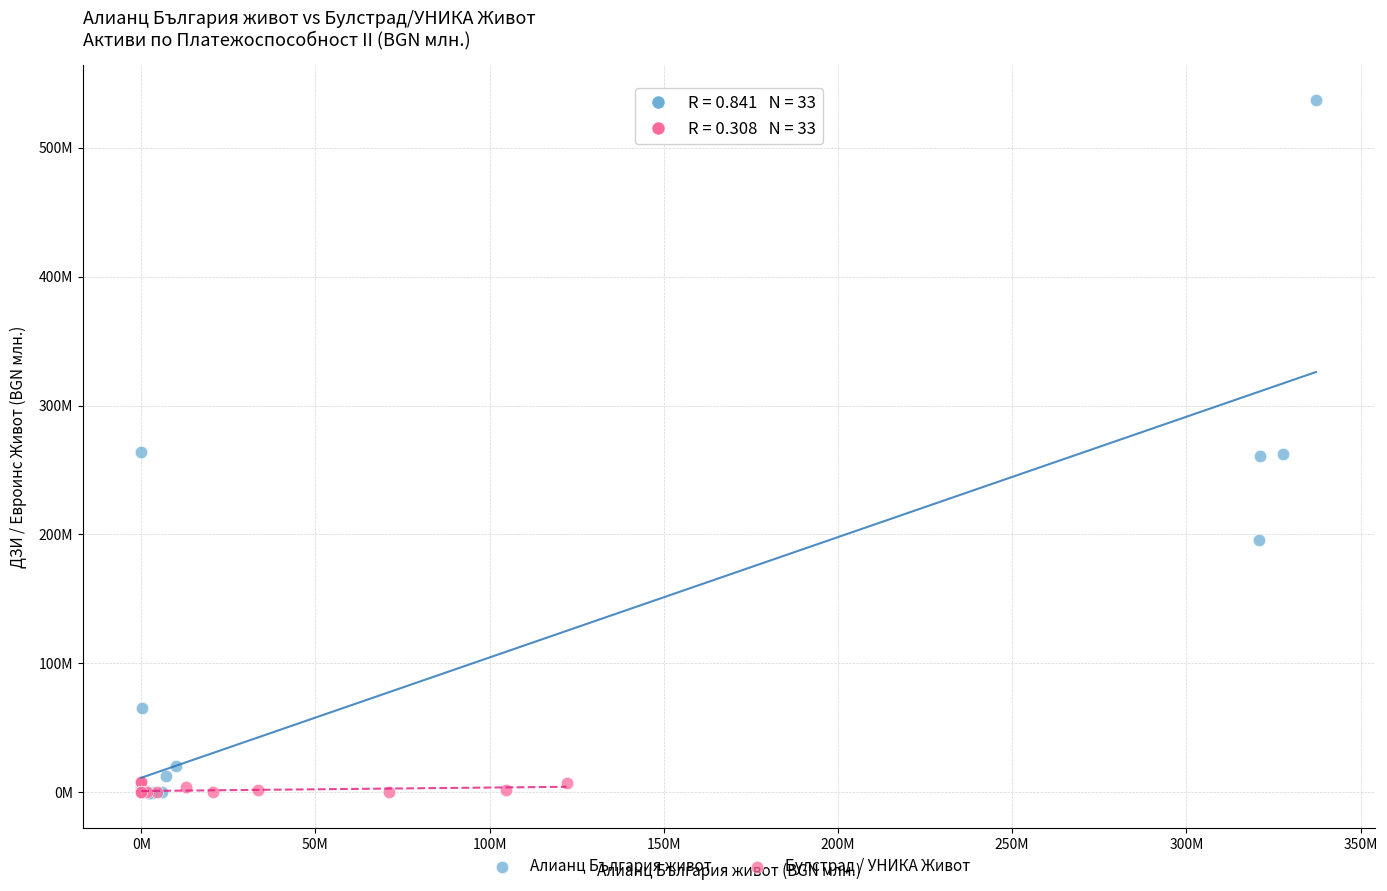

What are all the series names shown in the legend?

Алианц България живот, Булстрад / УНИКА Живот